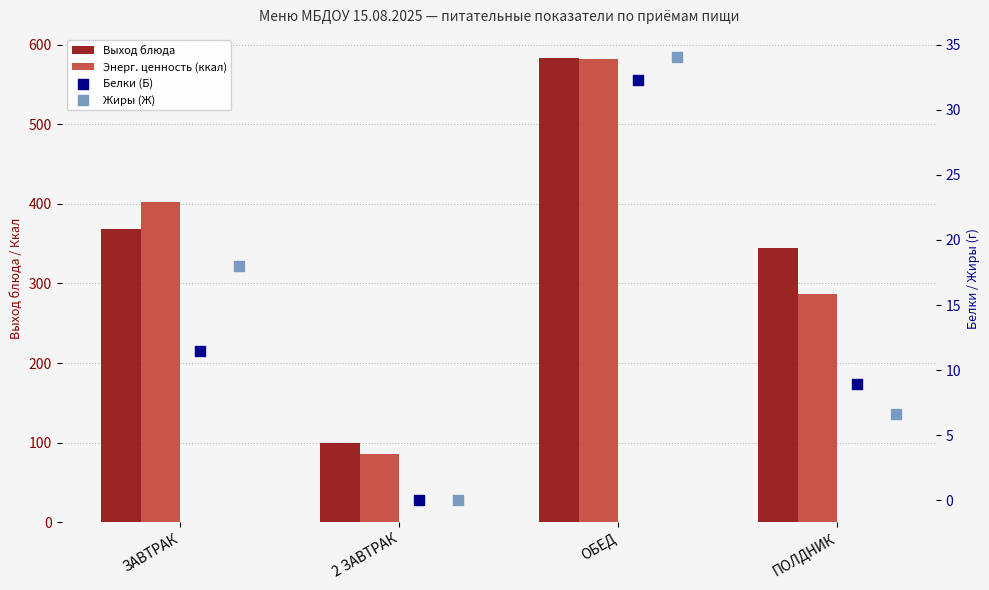

Which series has the widest spread of Y values?

Энерг. ценность (ккал)